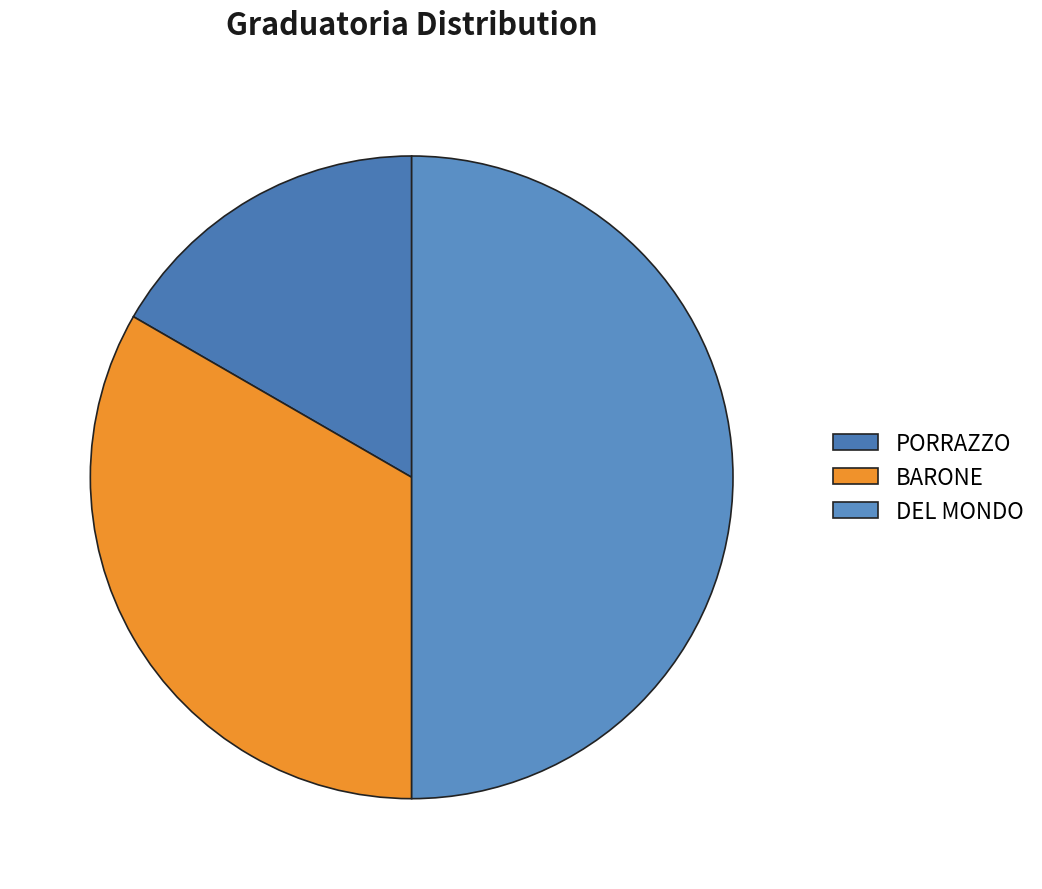

What is the change in value from BARONE to DEL MONDO?

+1